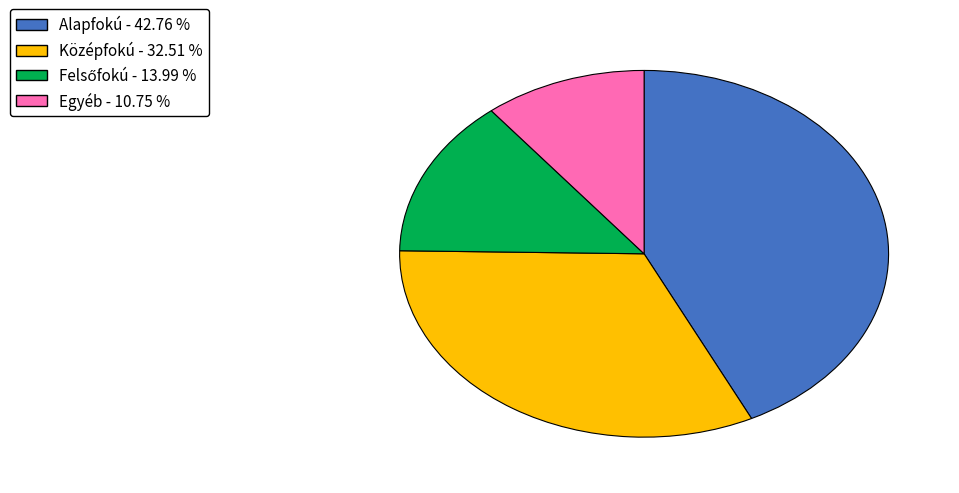

Which category has the biggest portion of the pie?

Alapfokú